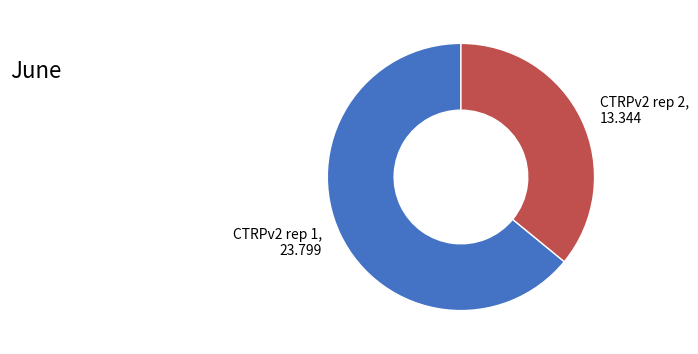

Do CTRPv2 rep 1 and CTRPv2 rep 2 together represent more than half of the pie?

Yes